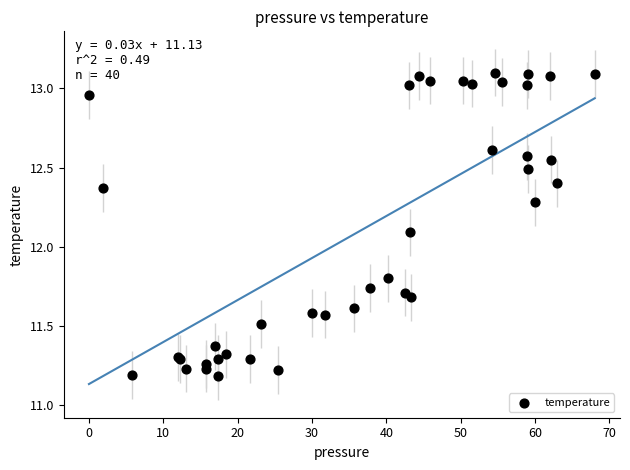

What Y value in the scatter plot is closest to 12?

12.1